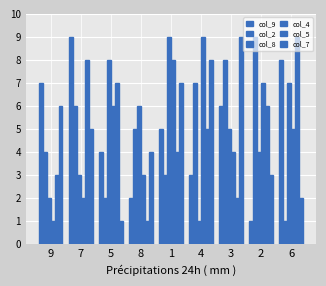

The value of col_8 at 8 is 6. True or false?

True